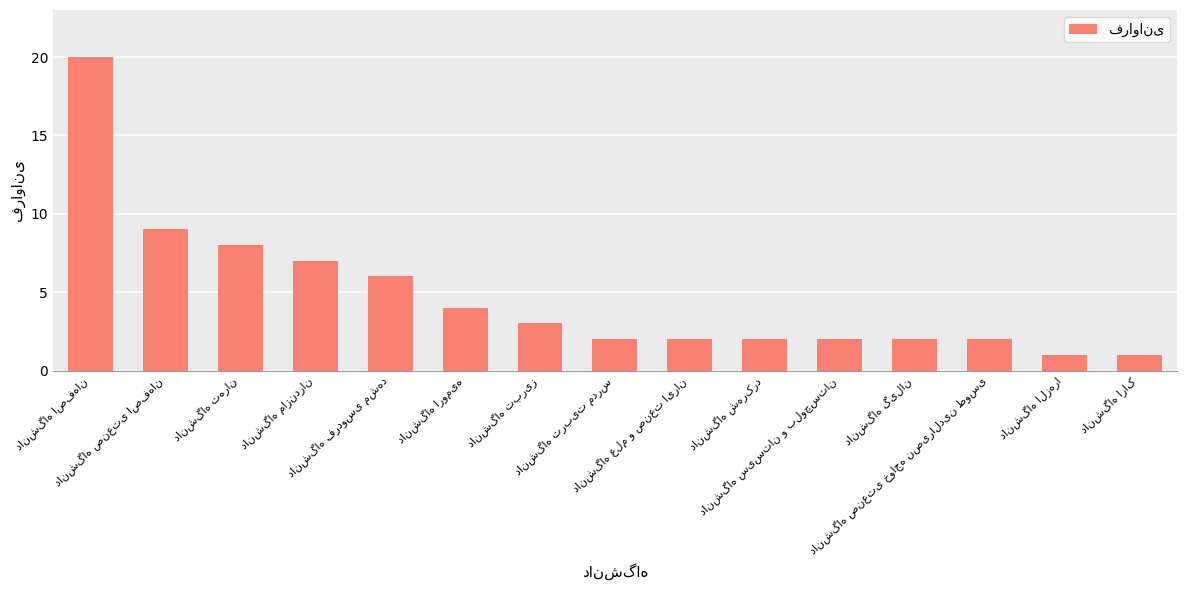

What is the average value?

5